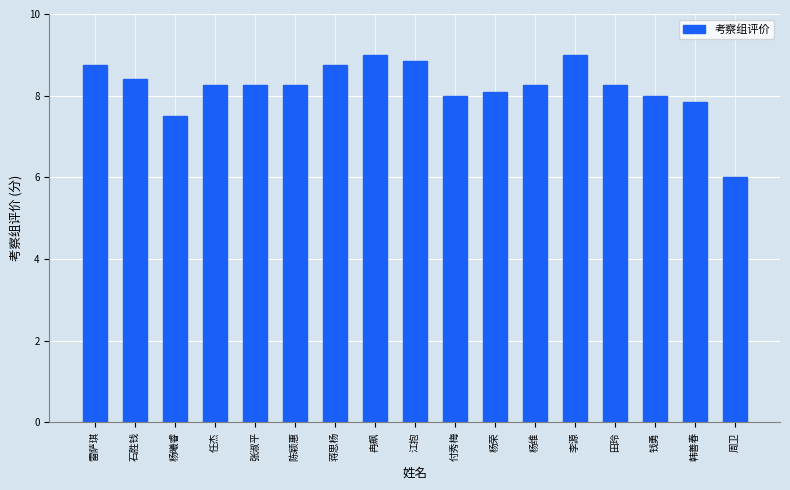

What is the average value?

8.2